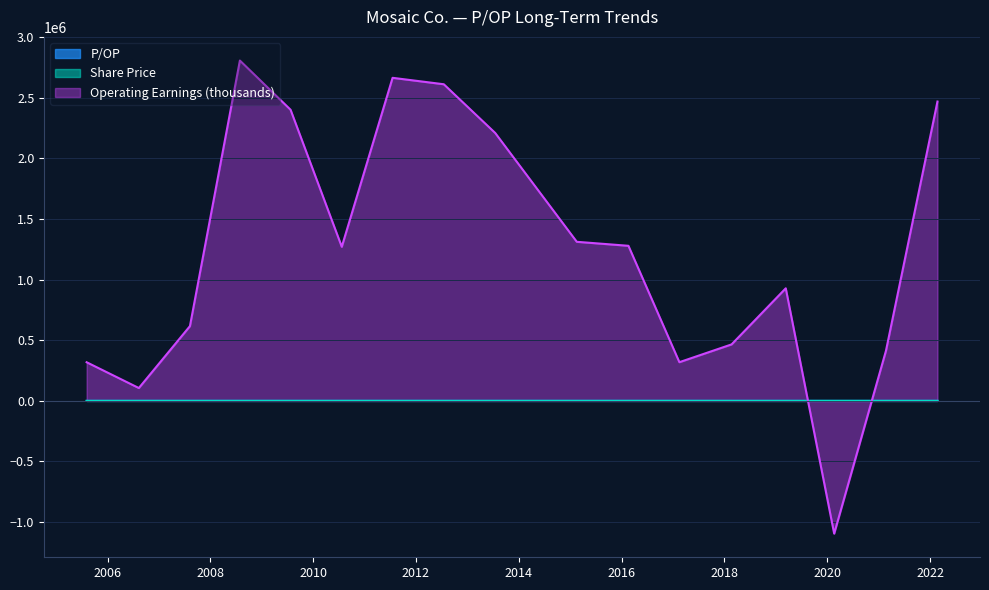

How many lines are shown in the chart?

3